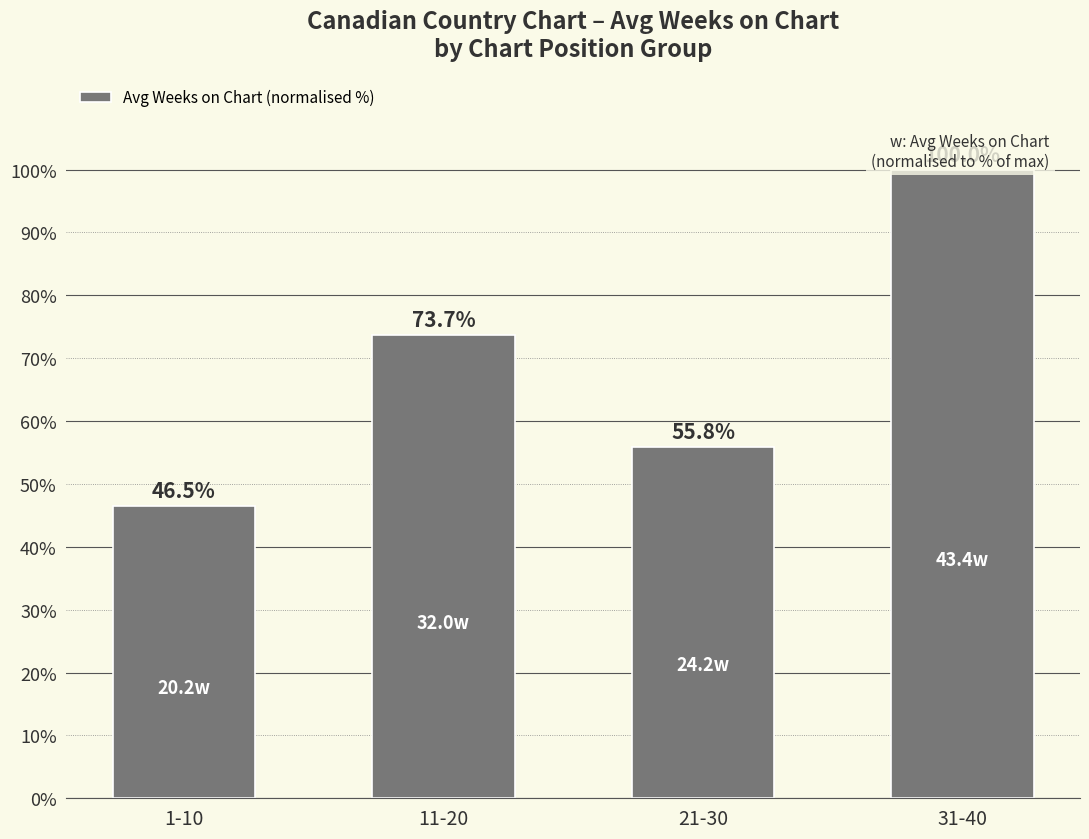

What is the change in value from 1-10 to 31-40?

+53.5